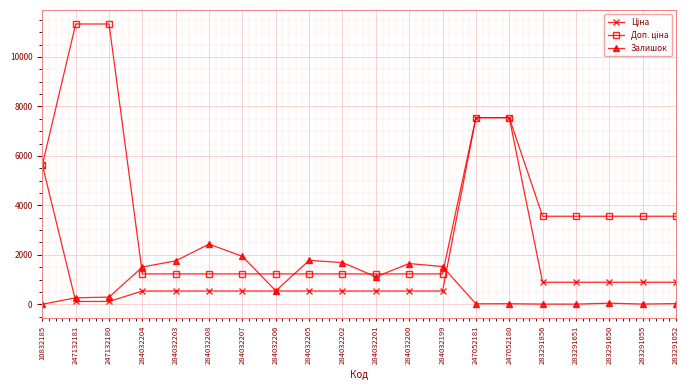

What is the greatest value displayed?

11334.0